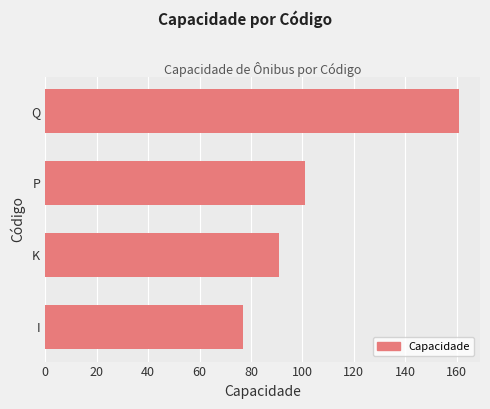

What is the average value?

108